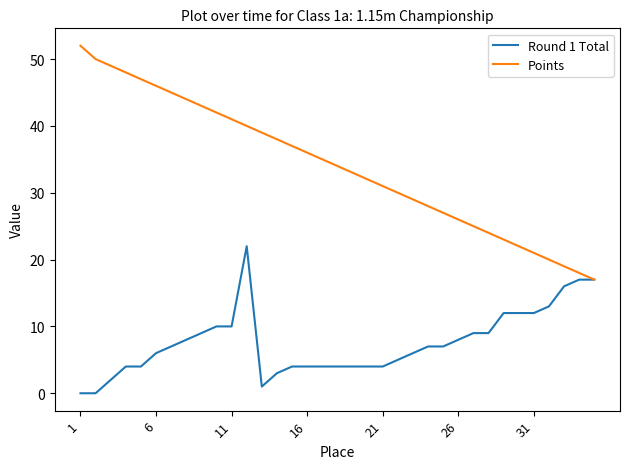

List the series in order of their peak value, highest first.

Points, Round 1 Total